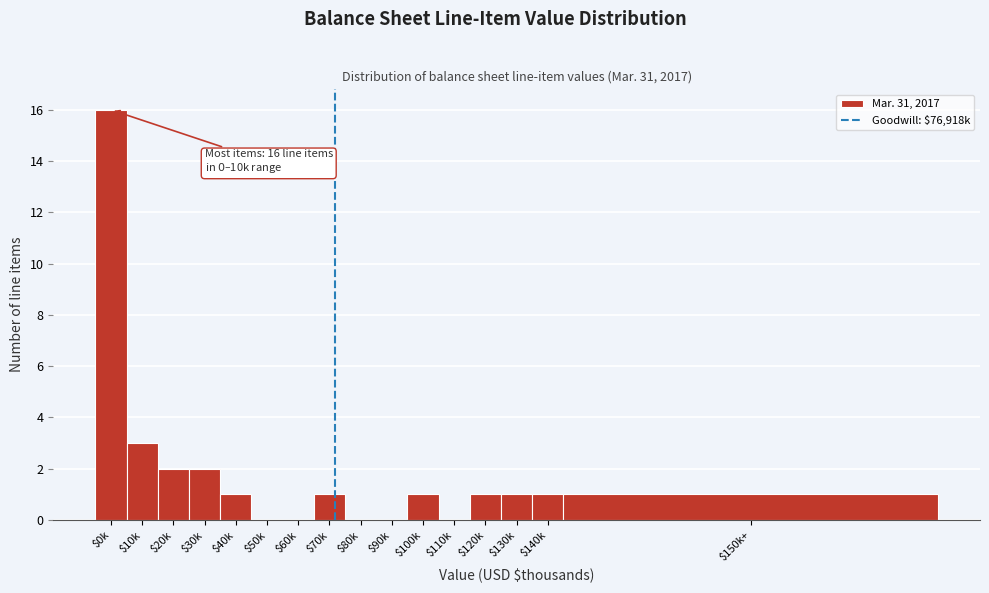

Where is the data nearest to the value 8?

$10k